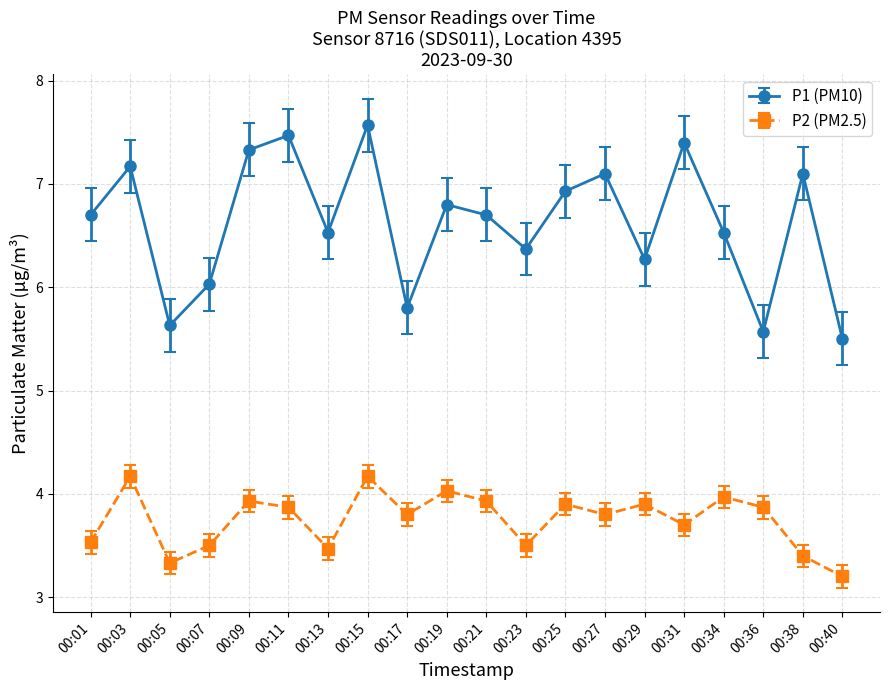

Which label corresponds to the largest value in the chart?

00:15